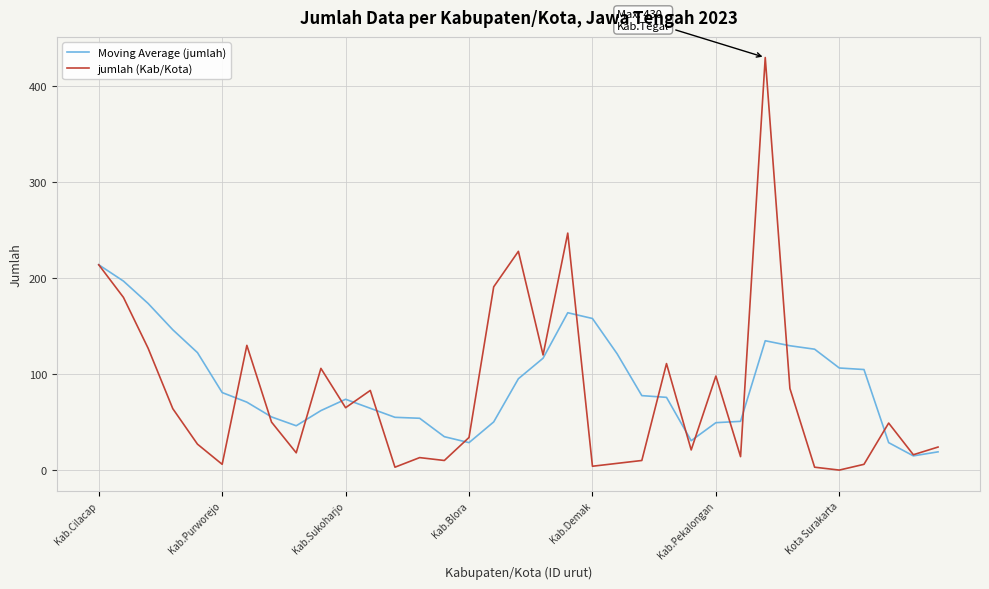

Which series has the largest range (max minus min)?

jumlah (Kab/Kota)